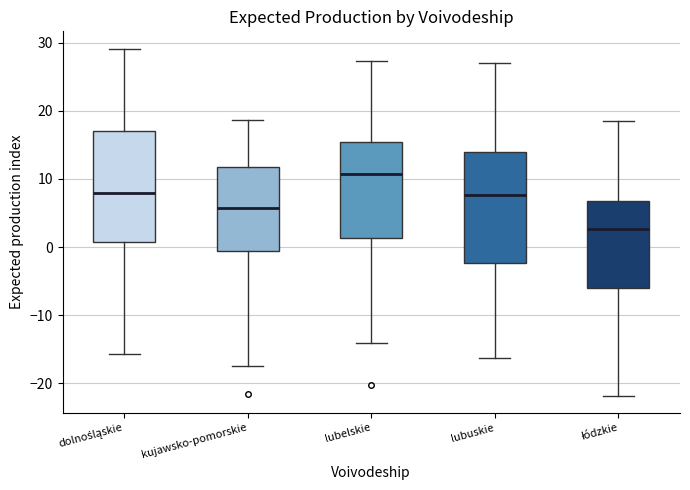

Reading left to right, transcribe this box plot: for each box, give where its median line is, the range the box spans, and where its two whiskers end, as read against the y-axis. The values are not printed on the chart, so give them approximately, as read against the axis.

dolnośląskie: median 8, box 1 to 17, whiskers -16 to 29
kujawsko-pomorskie: median 6, box -1 to 12, whiskers -17 to 19
lubelskie: median 11, box 1 to 15, whiskers -14 to 27
lubuskie: median 8, box -2 to 14, whiskers -16 to 27
łódzkie: median 3, box -6 to 7, whiskers -22 to 19